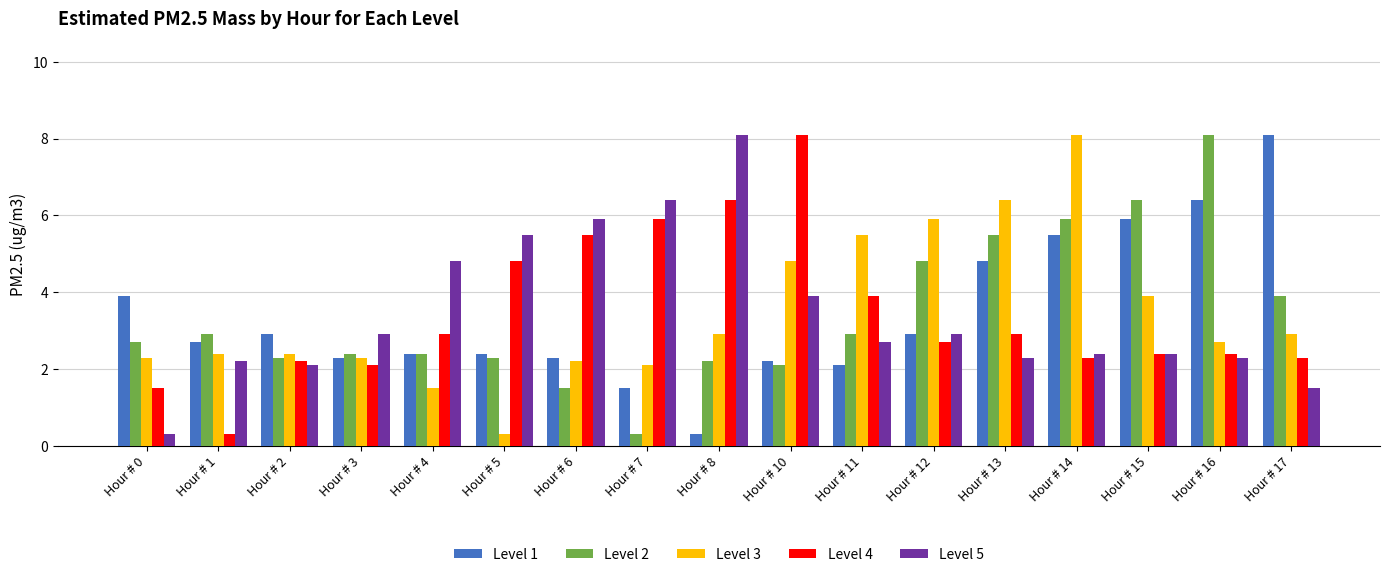

What is the maximum value shown in the chart?

8.1